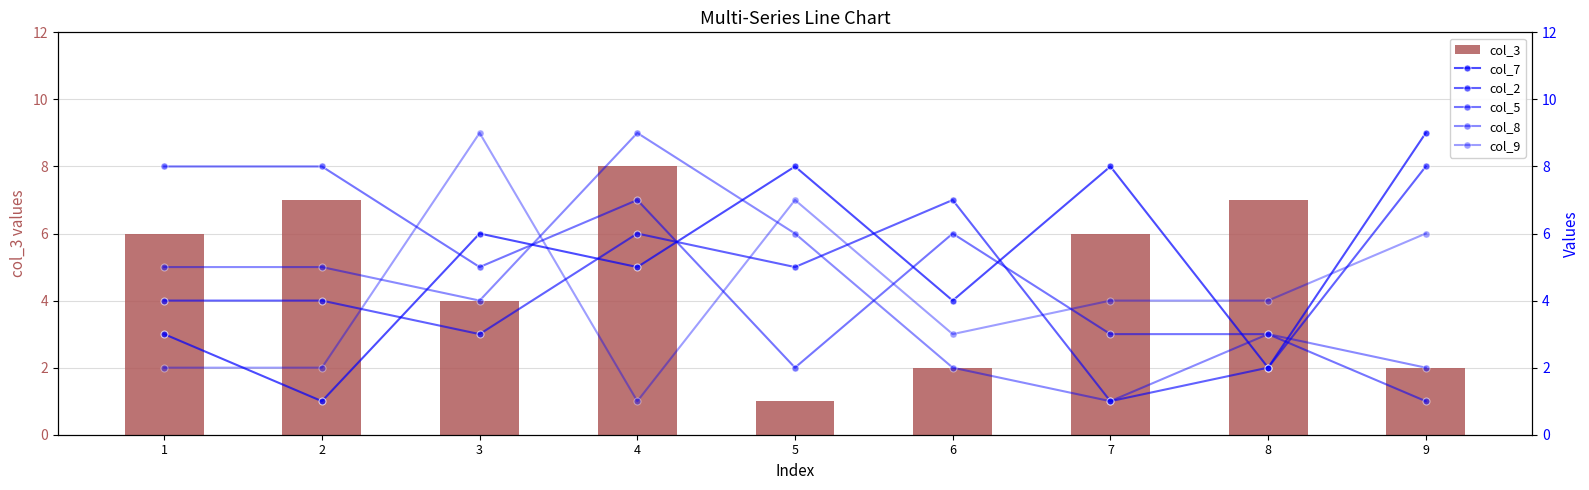

Reading left to right, what are all the values shown in this chart?

col_3: 6	7	4	8	1	2	6	7	2
col_7: 3	1	6	5	8	4	8	2	9
col_2: 4	4	3	6	5	7	1	2	8
col_5: 8	8	5	7	2	6	3	3	1
col_8: 5	5	4	9	6	2	1	3	2
col_9: 2	2	9	1	7	3	4	4	6